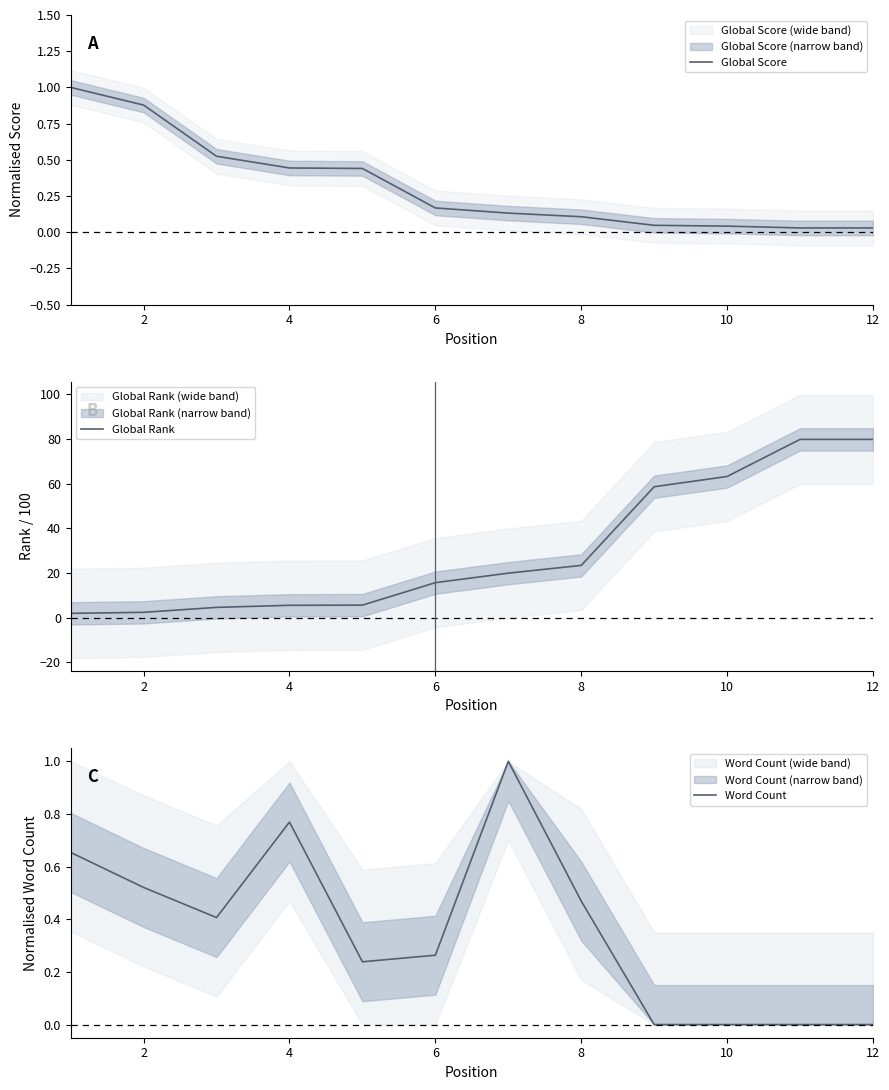

How many distinct data groups are displayed?

3